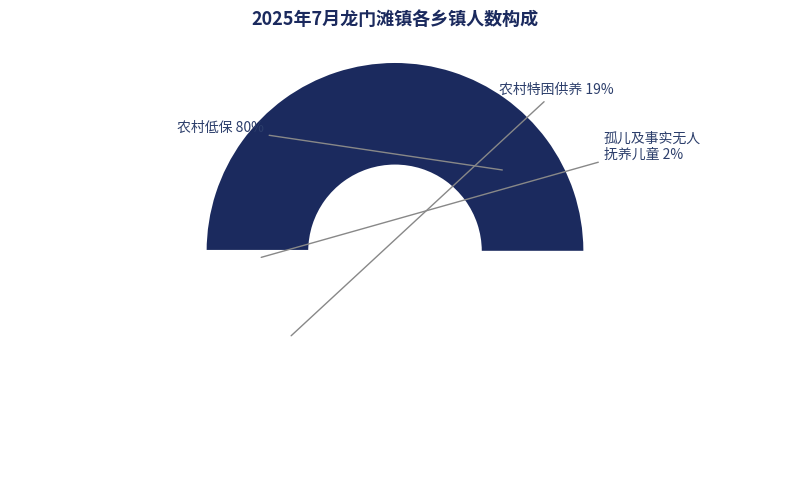

Which series has the largest range (max minus min)?

农村低保